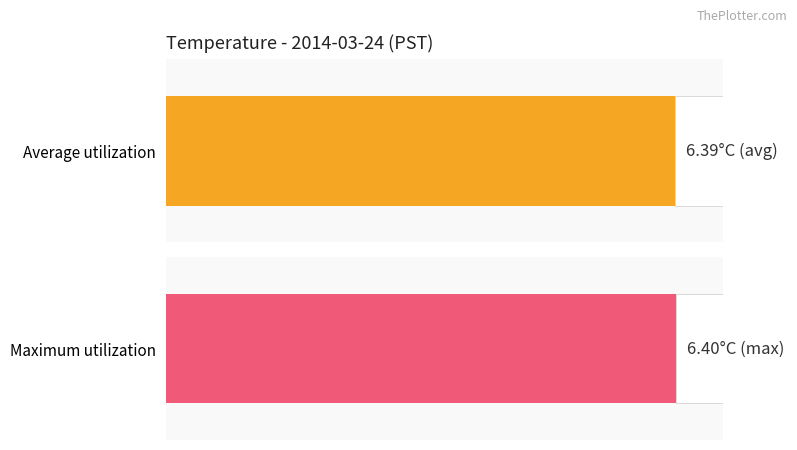

At 7, list the series in order from smallest to largest.

Average utilization, Maximum utilization